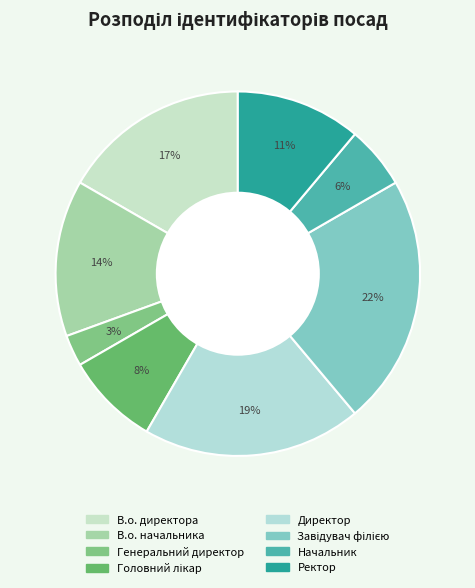

How many slices are in this pie chart?

8